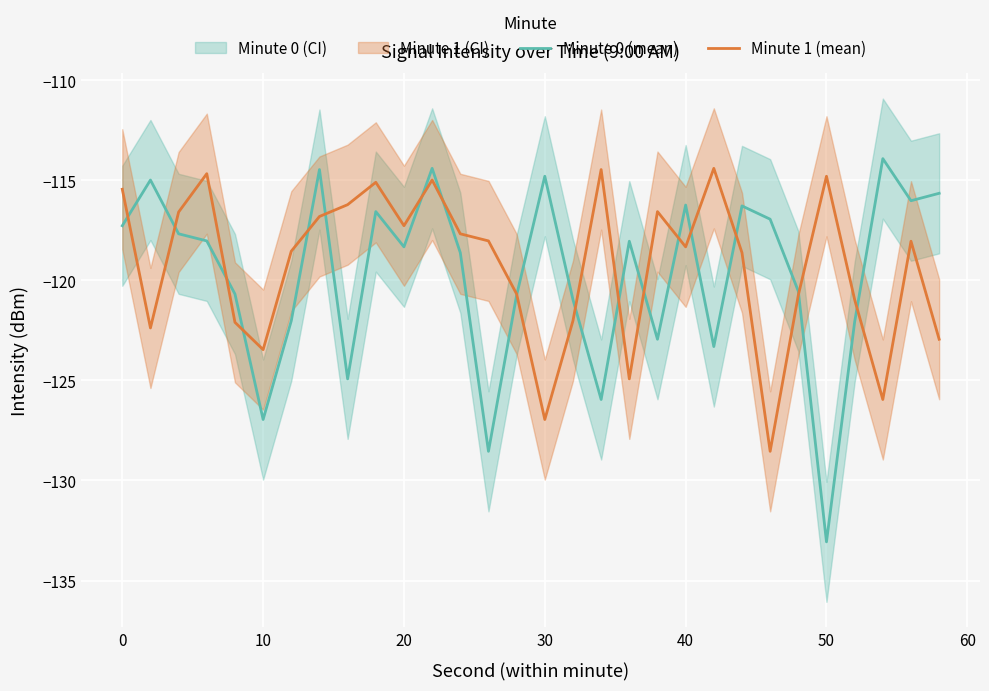

How many times do Minute 0 (mean) and Minute 1 (mean) cross each other?

17